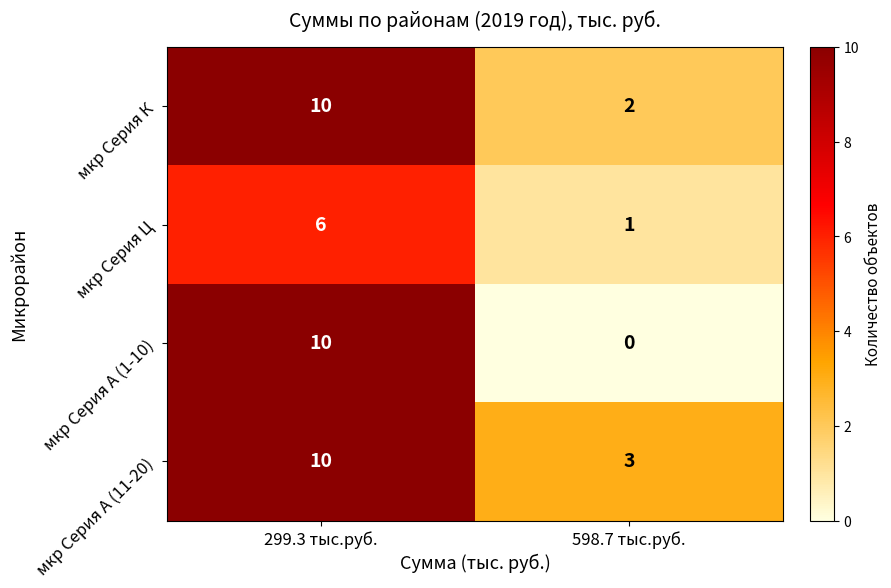

What is the total value across all series at 299.3 тыс.руб.?

36